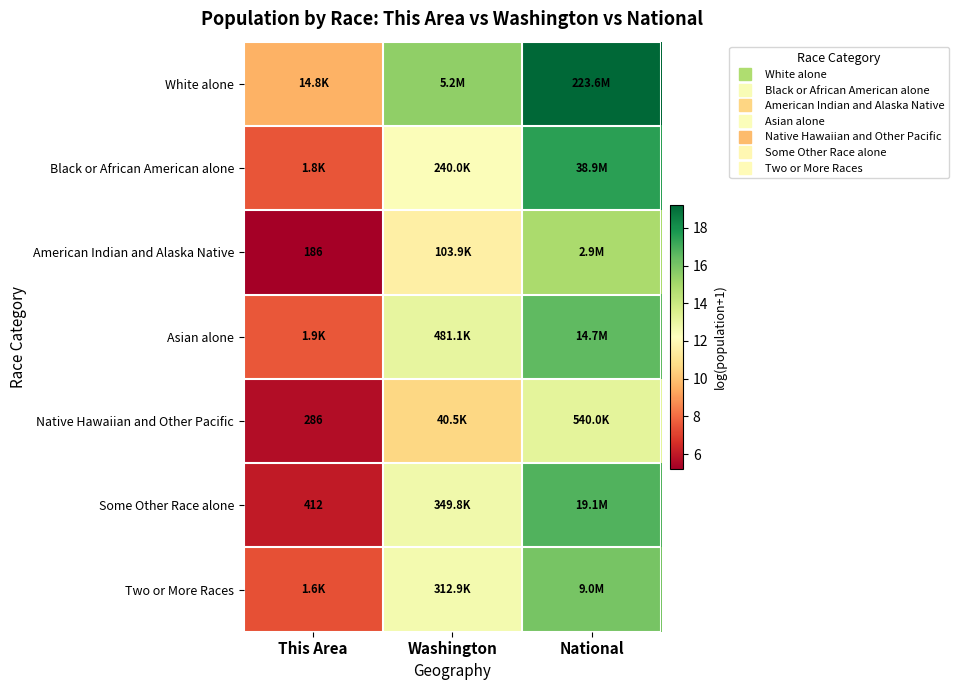

Between National and Washington, which is larger?

National